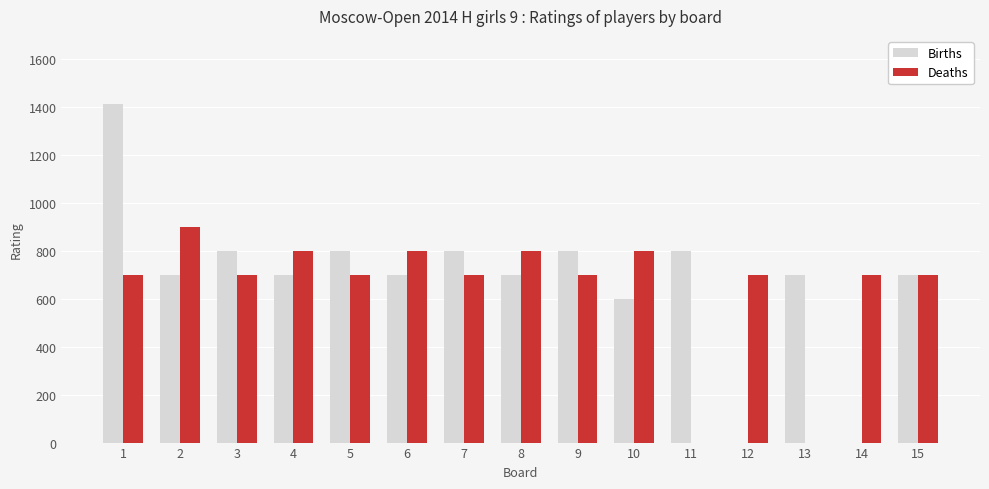

What are all the series names shown in the legend?

Births, Deaths